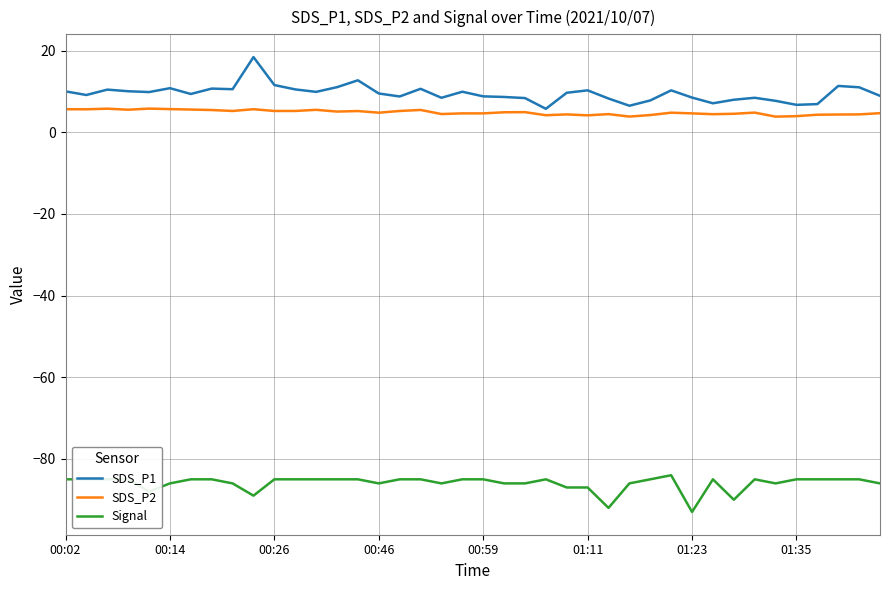

What is the highest value of the SDS_P1 series?

18.4